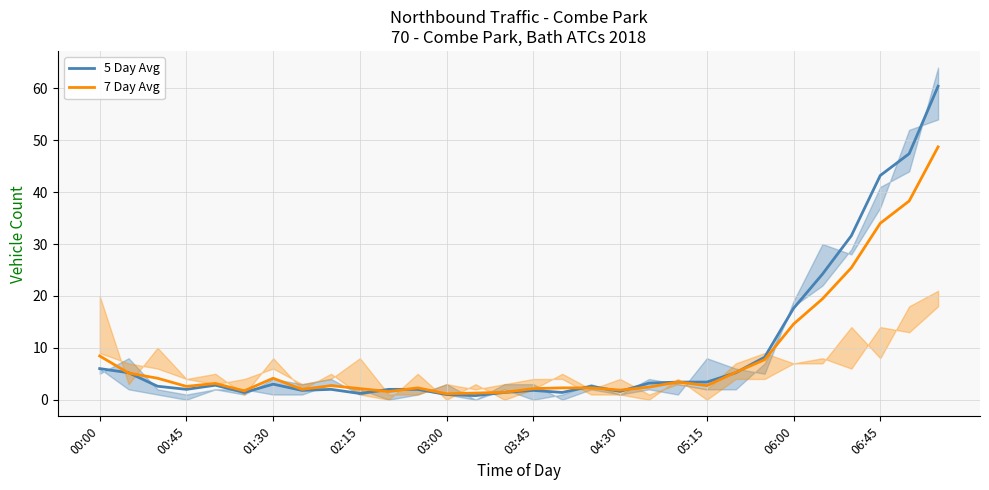

Does the chart display data point markers on the line(s)?

No